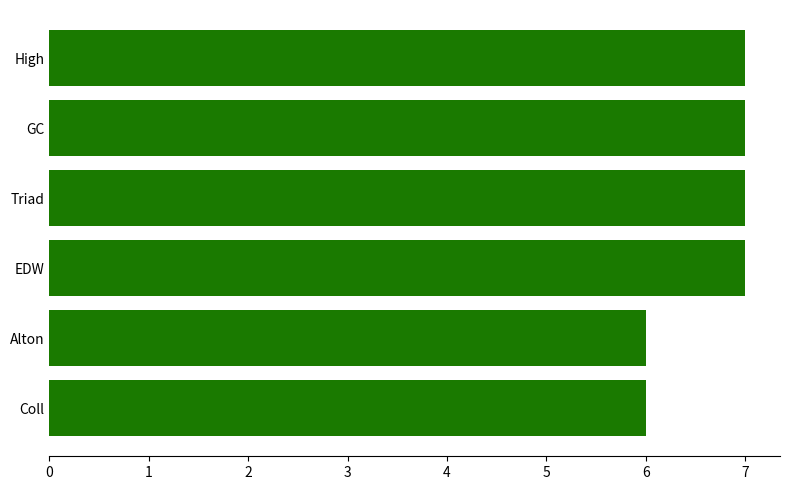

True or false: the data shows 2 at Triad.

False